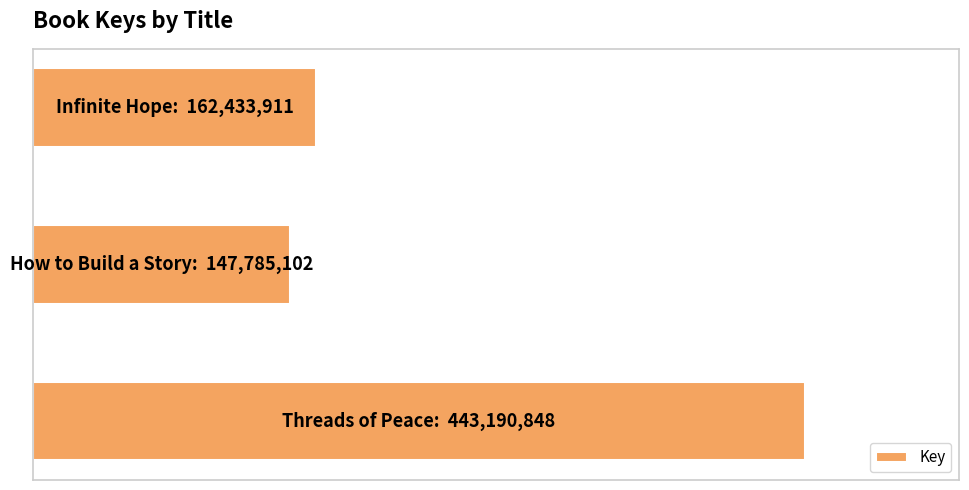

Does the chart contain any negative values?

No